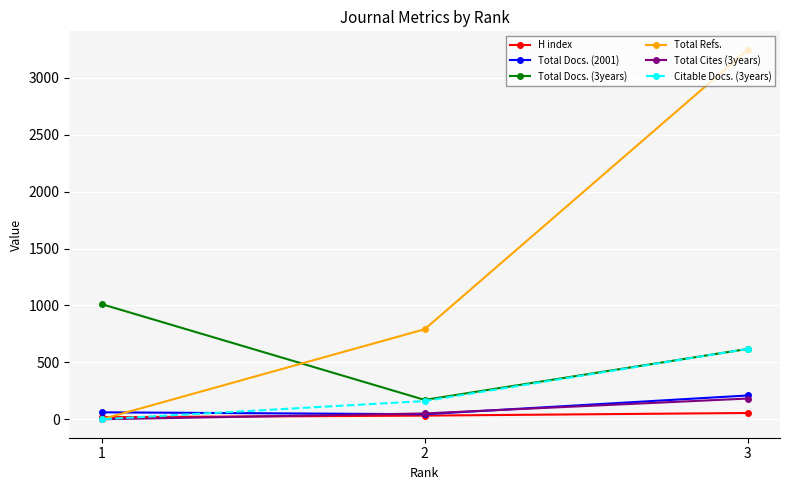

At which category does the chart reach its minimum across all series?

1